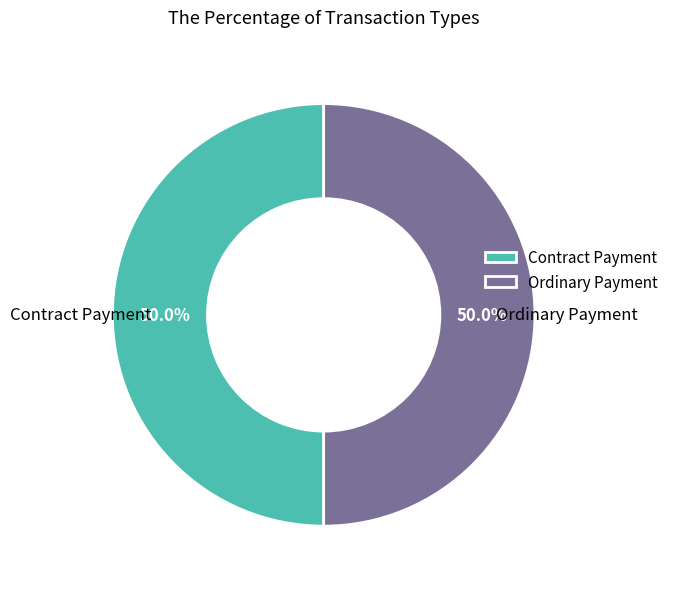

What is the ratio of the value at Ordinary Payment to the value at Contract Payment?

1.0